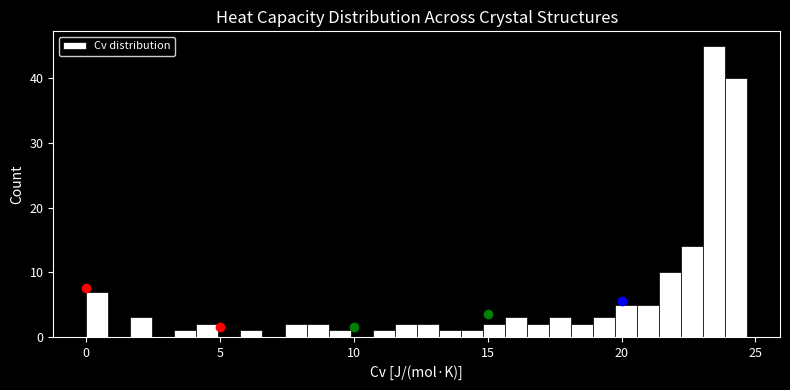

Around what value on the x-axis is the tallest bar? Give the approximate position of its centre, as read against the axis.

23.5